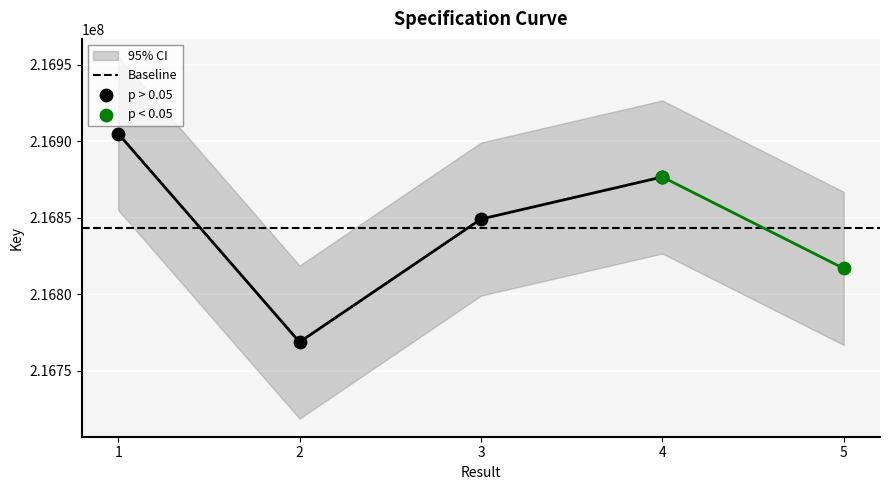

Which has a higher value, 5 or 3?

3